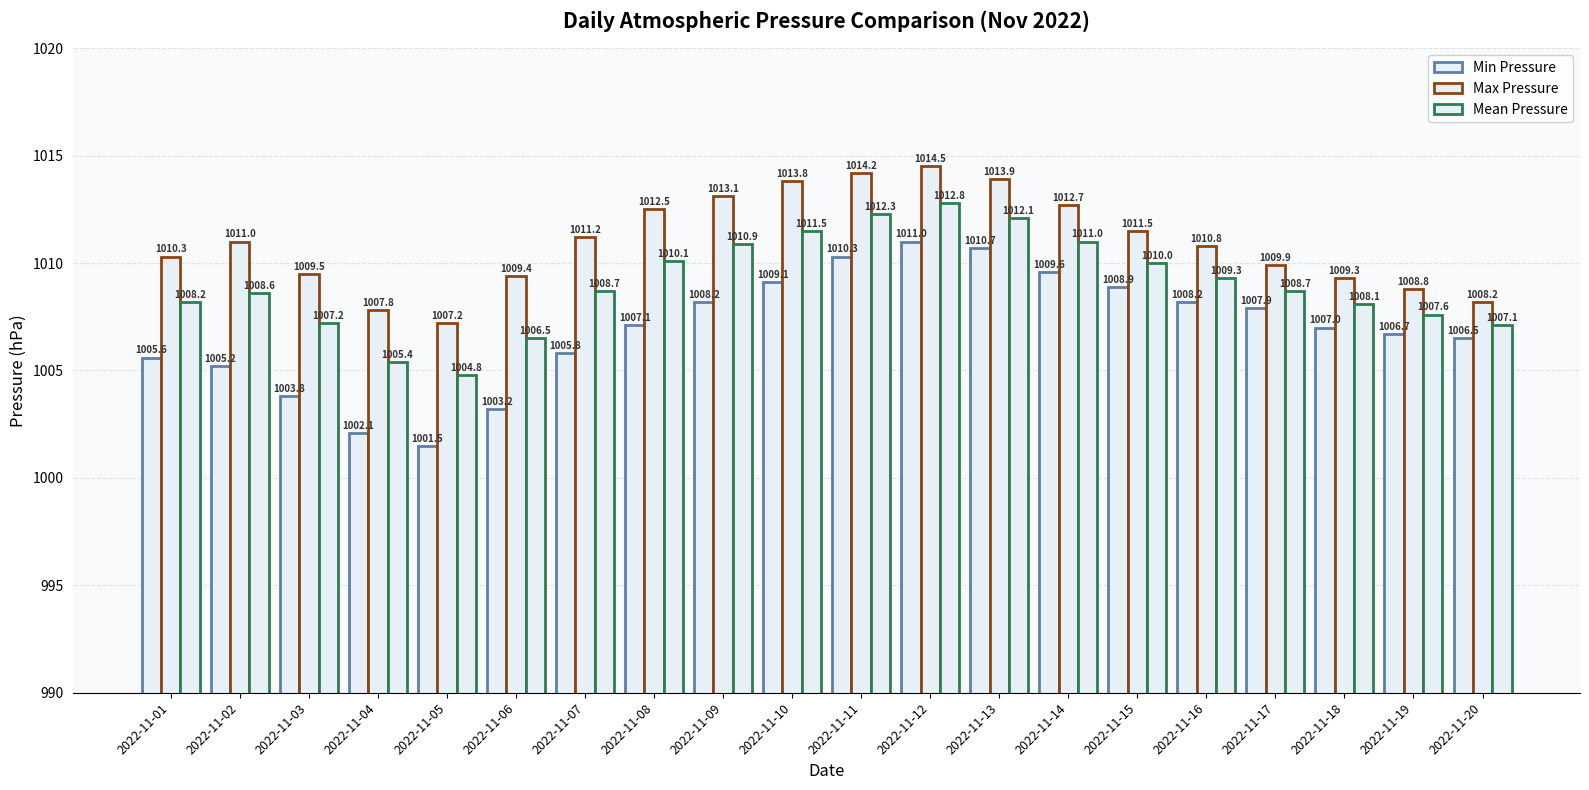

How many bars are there in total?

60